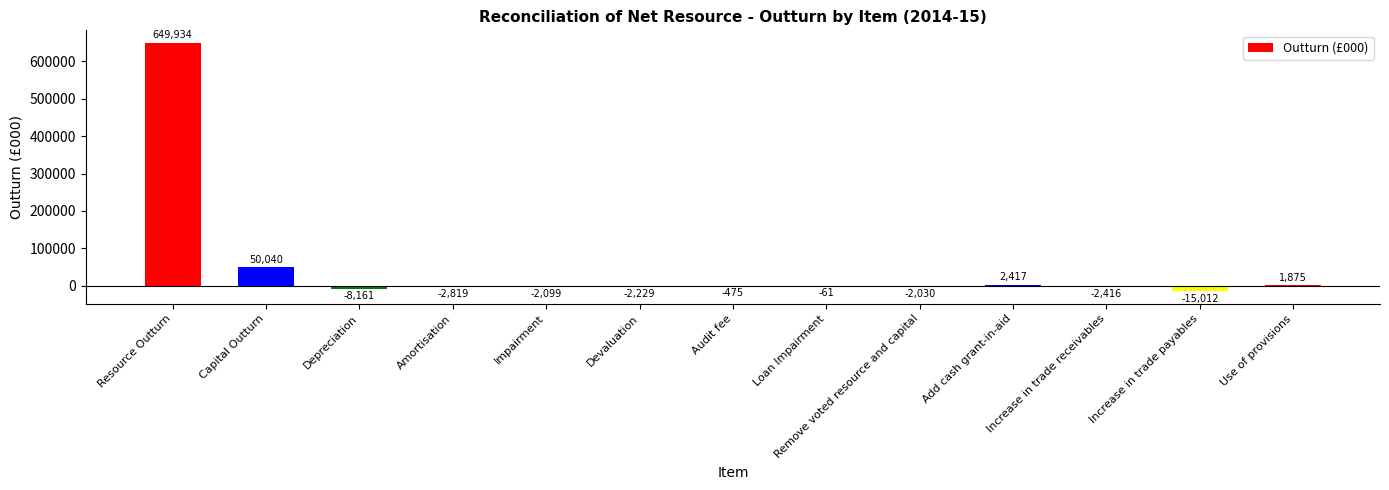

Reading right to left, list all the values displayed in this chart.

Use of provisions=1875	Increase in trade payables=-15012	Increase in trade receivables=-2416	Add cash grant-in-aid=2417	Remove voted resource and capital=-2030	Loan Impairment=-61	Audit fee=-475	Devaluation=-2229	Impairment=-2099	Amortisation=-2819	Depreciation=-8161	Capital Outturn=50040	Resource Outturn=649934